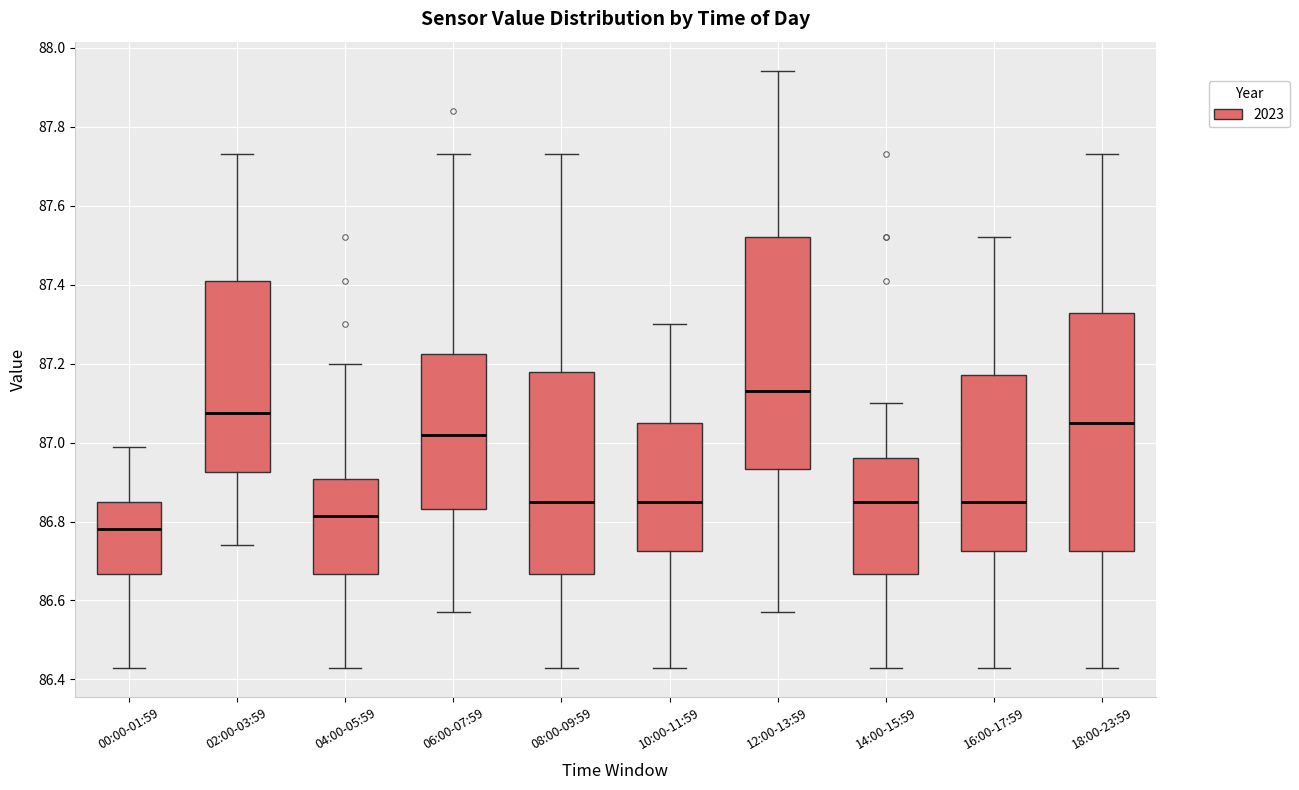

Reading left to right, transcribe this box plot: for each box, give where its median line is, the range the box spans, and where its two whiskers end, as read against the y-axis. The values are not printed on the chart, so give them approximately, as read against the axis.

00:00-01:59: median 86.78, box 86.66 to 86.86, whiskers 86.44 to 87.00
02:00-03:59: median 87.08, box 86.92 to 87.42, whiskers 86.74 to 87.74
04:00-05:59: median 86.82, box 86.66 to 86.90, whiskers 86.44 to 87.20
06:00-07:59: median 87.02, box 86.84 to 87.22, whiskers 86.58 to 87.74
08:00-09:59: median 86.86, box 86.66 to 87.18, whiskers 86.44 to 87.74
10:00-11:59: median 86.86, box 86.72 to 87.06, whiskers 86.44 to 87.30
12:00-13:59: median 87.14, box 86.94 to 87.52, whiskers 86.58 to 87.94
14:00-15:59: median 86.86, box 86.66 to 86.96, whiskers 86.44 to 87.10
16:00-17:59: median 86.86, box 86.72 to 87.18, whiskers 86.44 to 87.52
18:00-23:59: median 87.06, box 86.72 to 87.32, whiskers 86.44 to 87.74